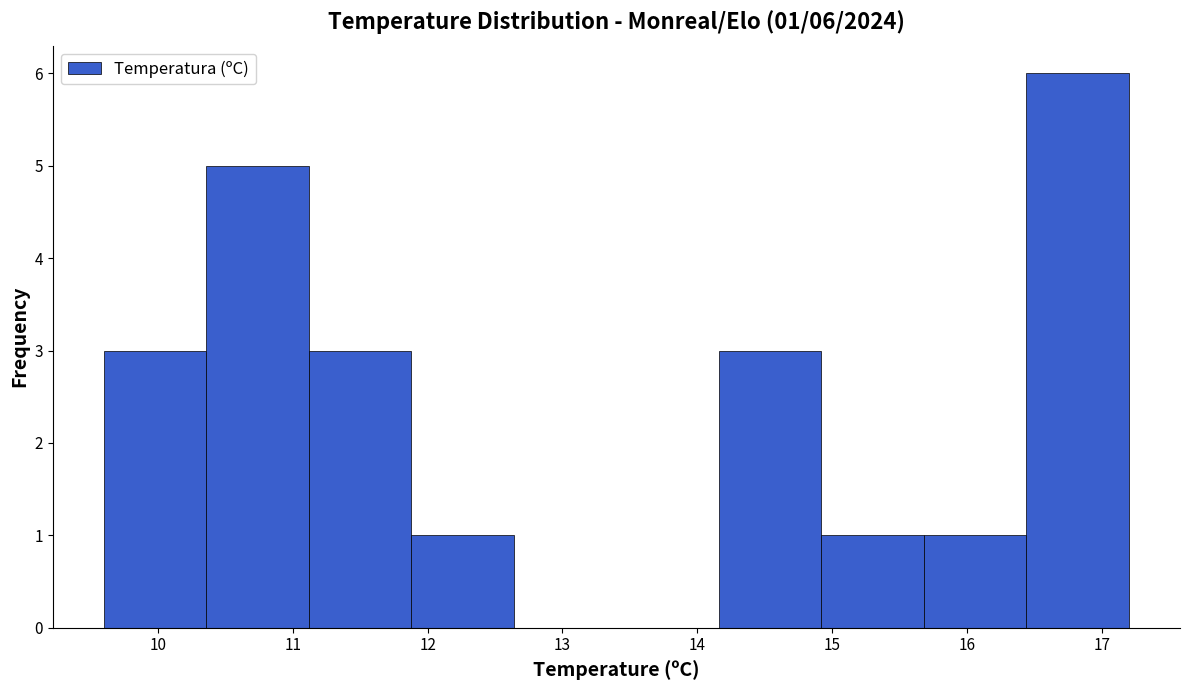

Over which range of the x-axis is the bar tallest?

16.44 to 17.20